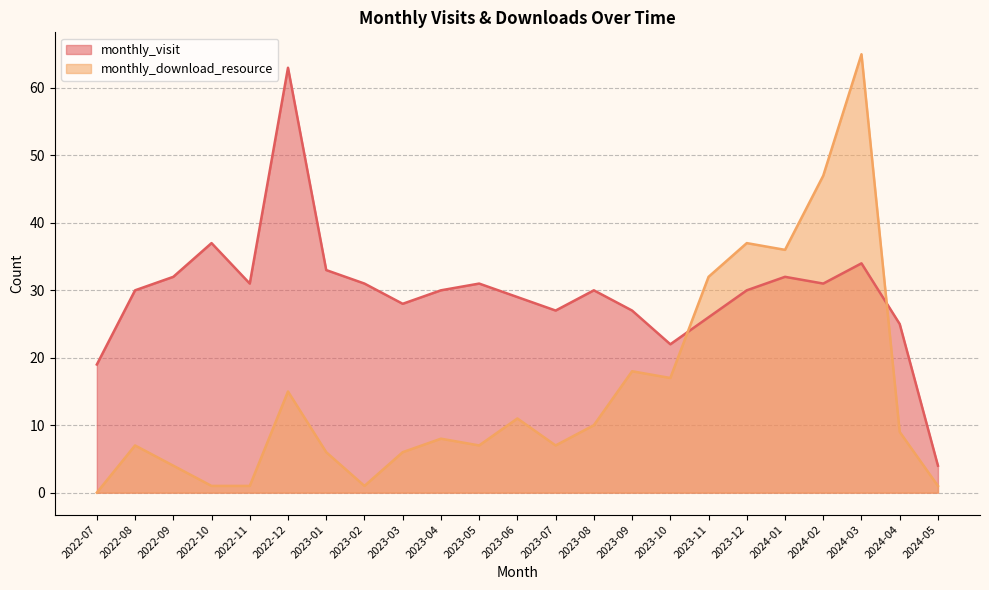

What position from the right is 2023-01?

17